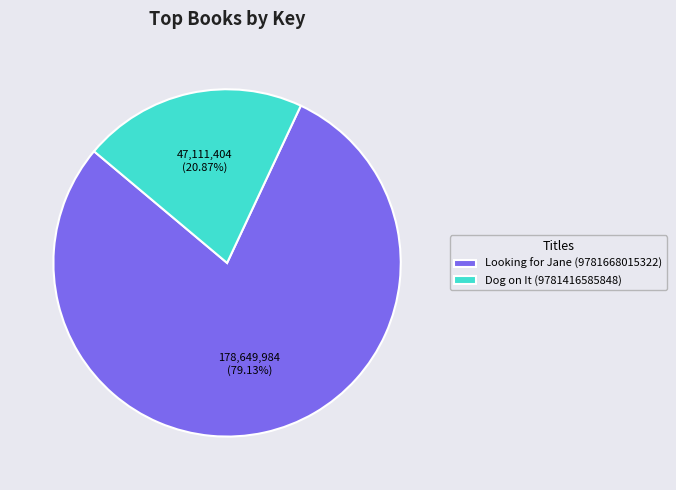

What is the ratio of the value at Dog on It (9781416585848) to the value at Looking for Jane (9781668015322)?

0.3